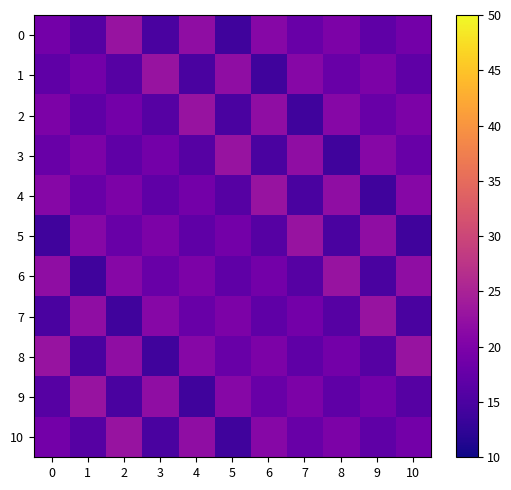

List the series in order of their peak value, highest first.

0, 1, 2, 3, 4, 5, 6, 7, 8, 9, 10